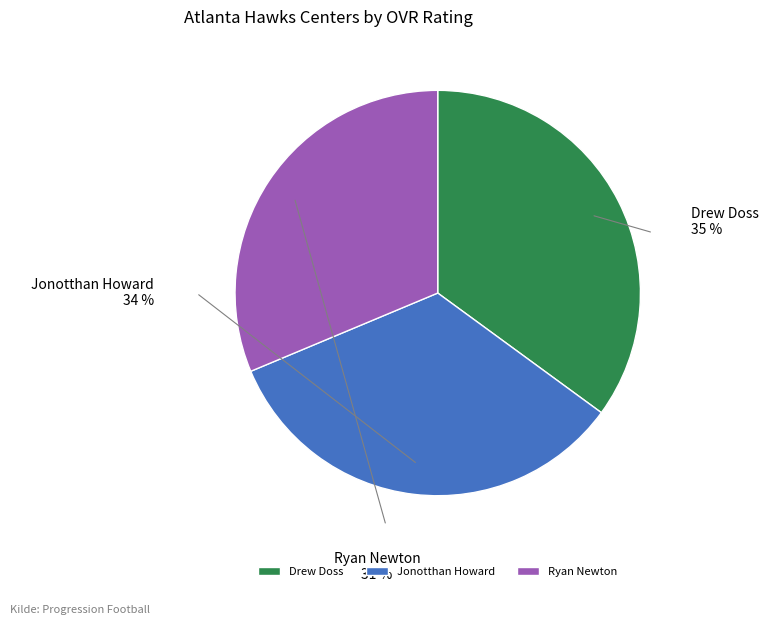

Rank the categories by value from highest to lowest.

Drew Doss, Jonotthan Howard, Ryan Newton